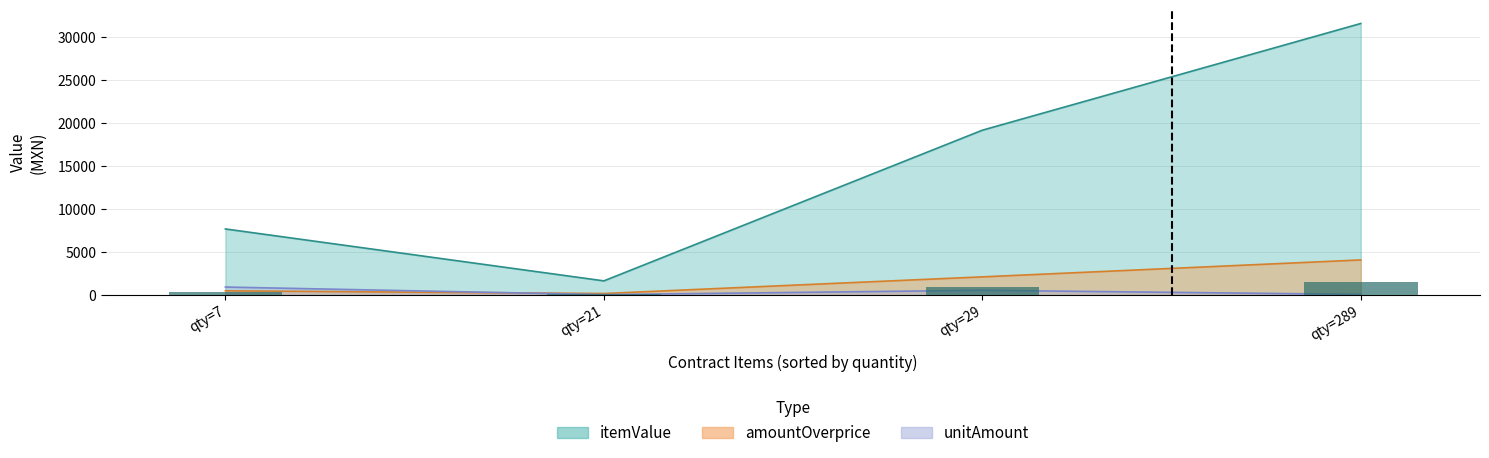

Rank the series by their maximum value, from highest to lowest.

itemValue, amountOverprice, unitAmount